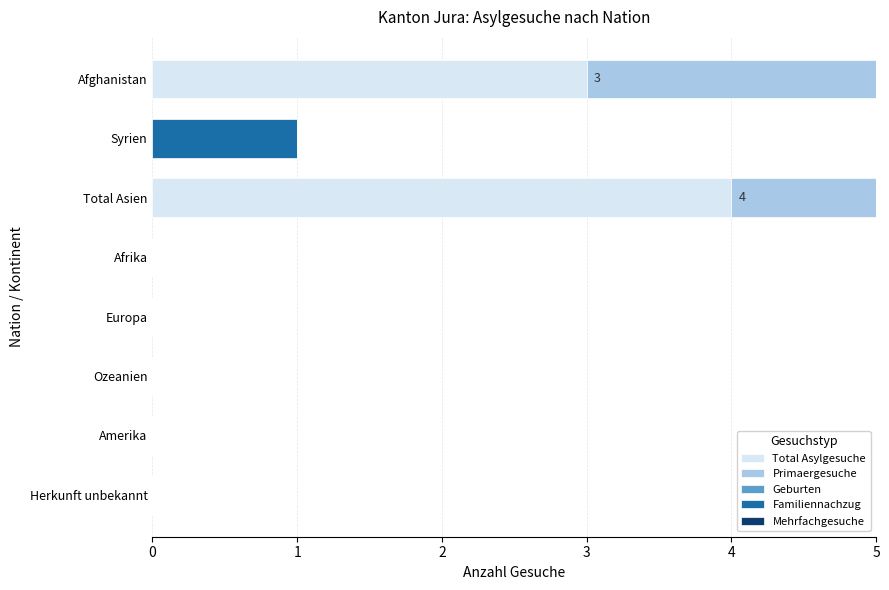

How many groups of bars are there?

8